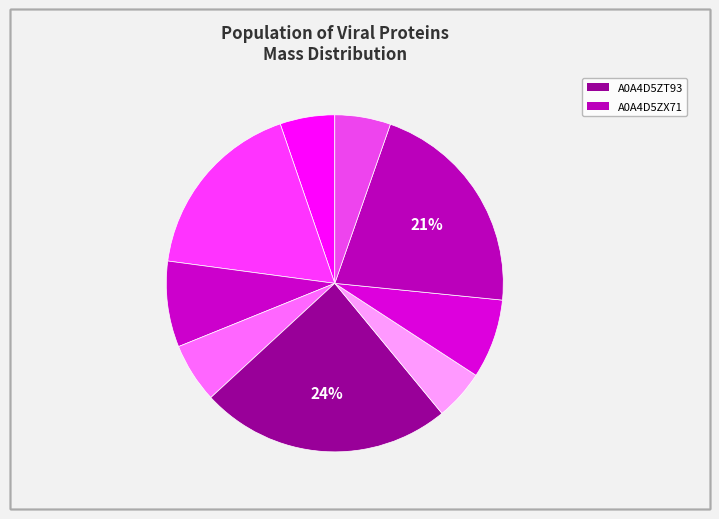

To the nearest percent, what is the average slice percentage?

11%